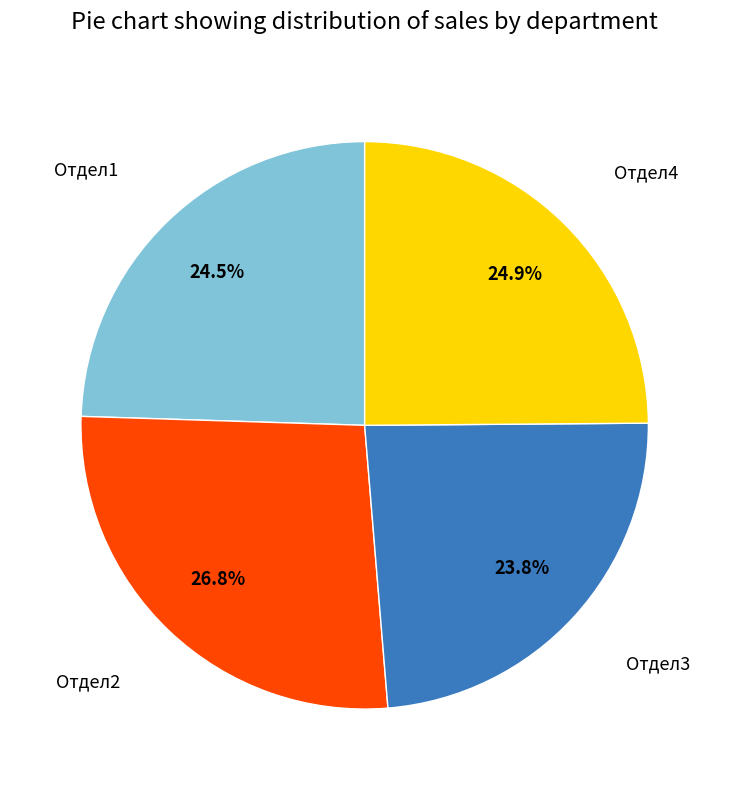

Does any single category account for the majority?

No